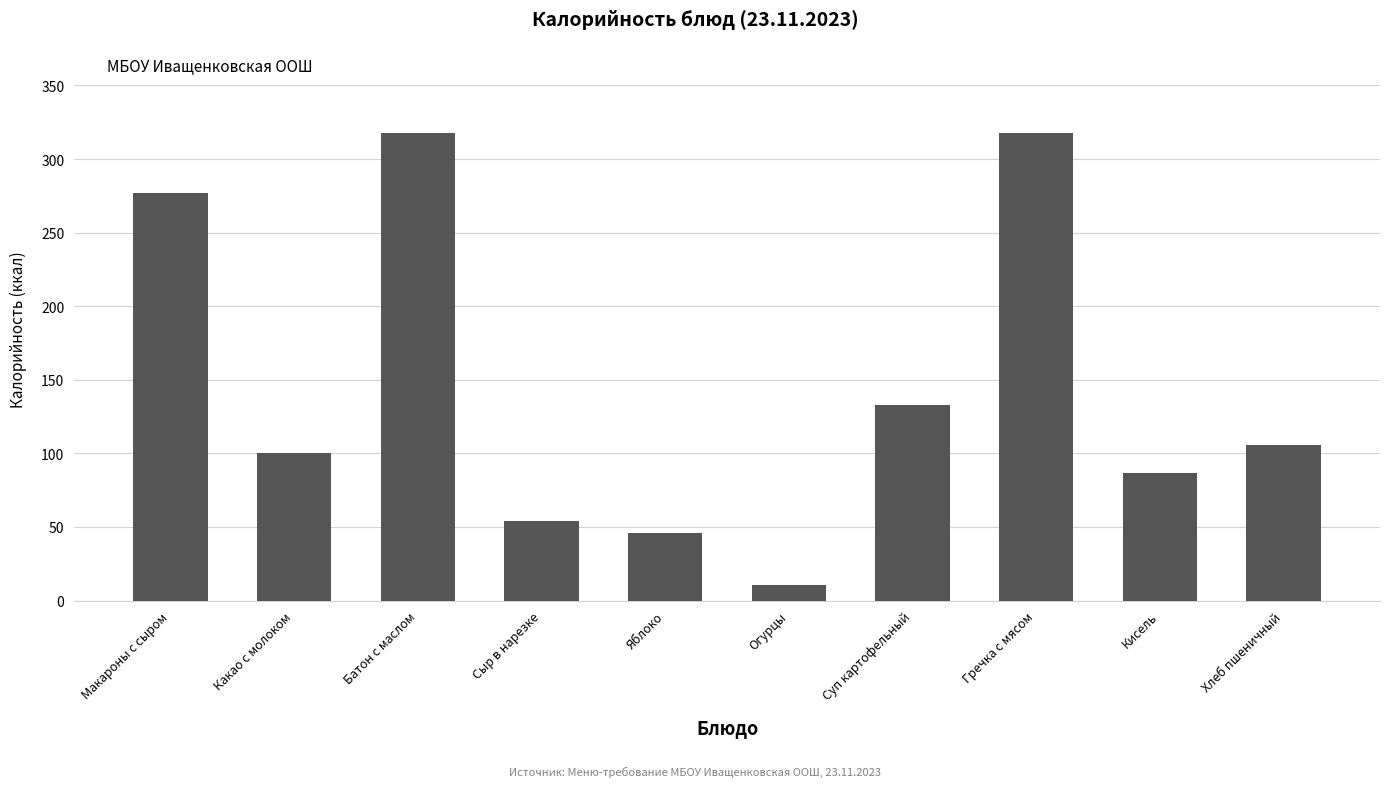

What is the ratio of the value at Огурцы to the value at Сыр в нарезке?

0.2